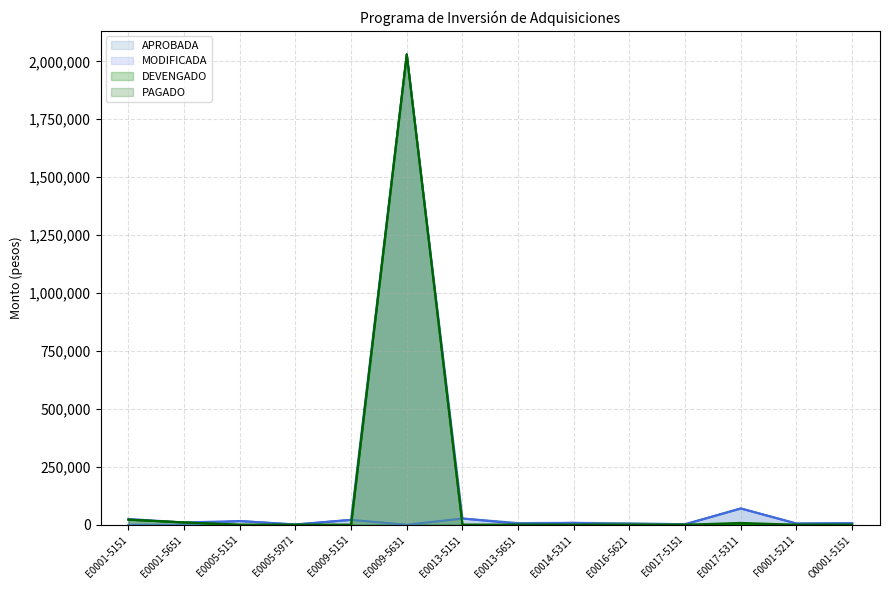

Which series ends up on top after the final intersection of DEVENGADO and APROBADA?

APROBADA